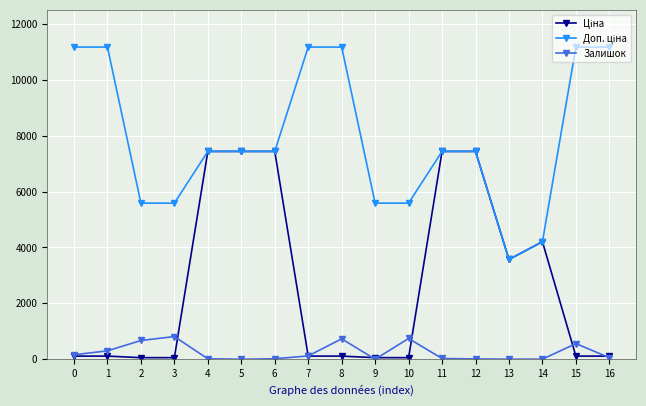

What is the total value across all series at 10?

6382.9